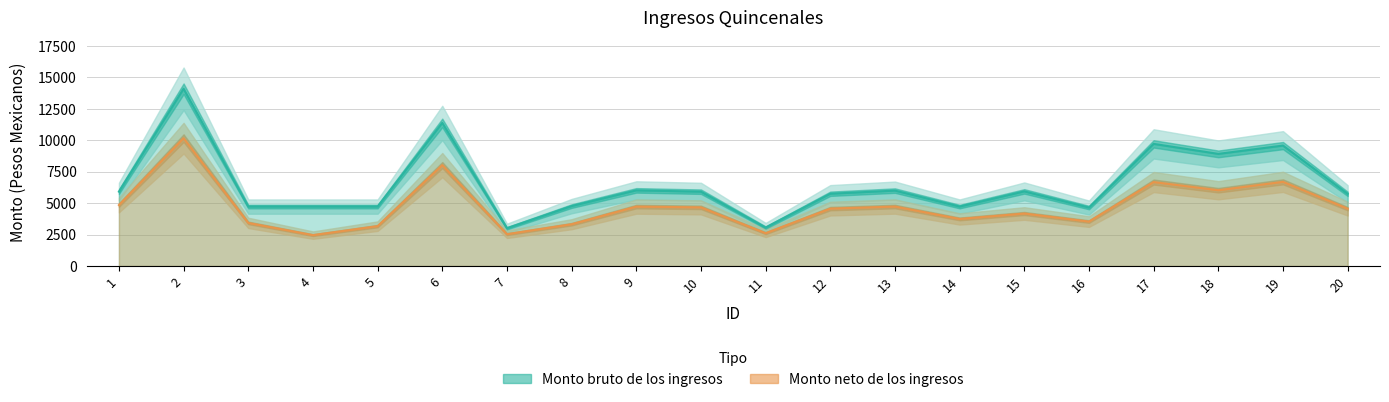

What is the sum of all Monto neto de los ingresos values?

94640.0